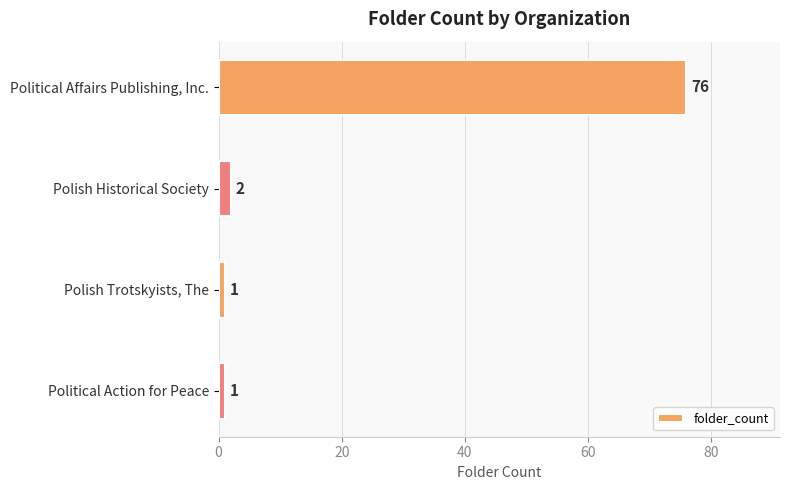

What position from the bottom is Polish Trotskyists, The?

2